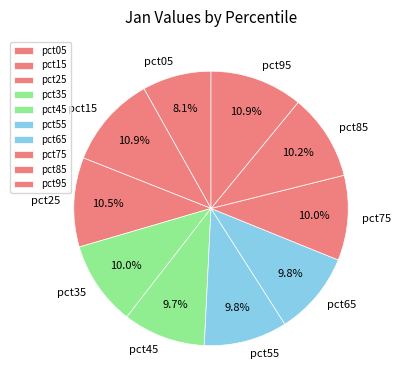

What percentage is NOT represented by pct45?

90.3%